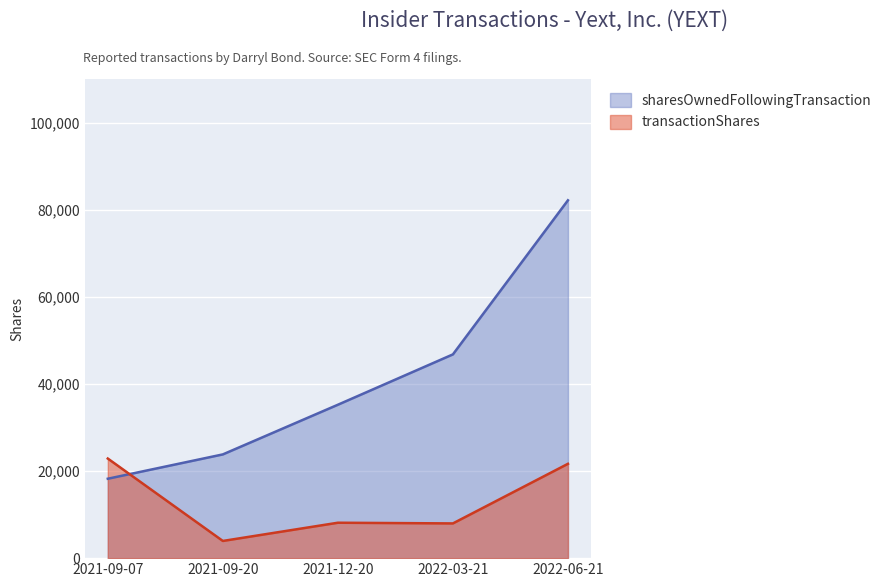

True or false: transactionShares and sharesOwnedFollowingTransaction intersect in this chart.

True